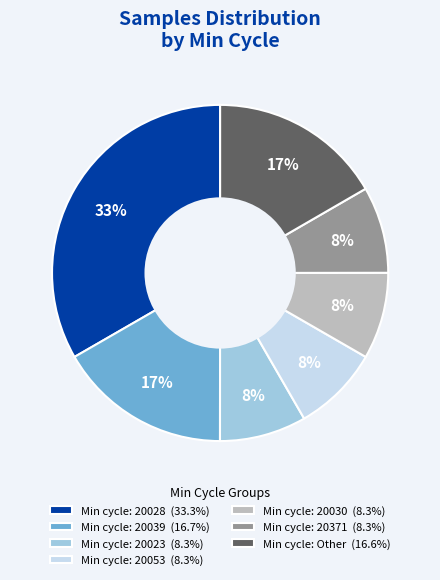

Combined, do Min cycle: 20053 (8.3%) and Min cycle: 20028 (33.3%) account for over 50%?

No